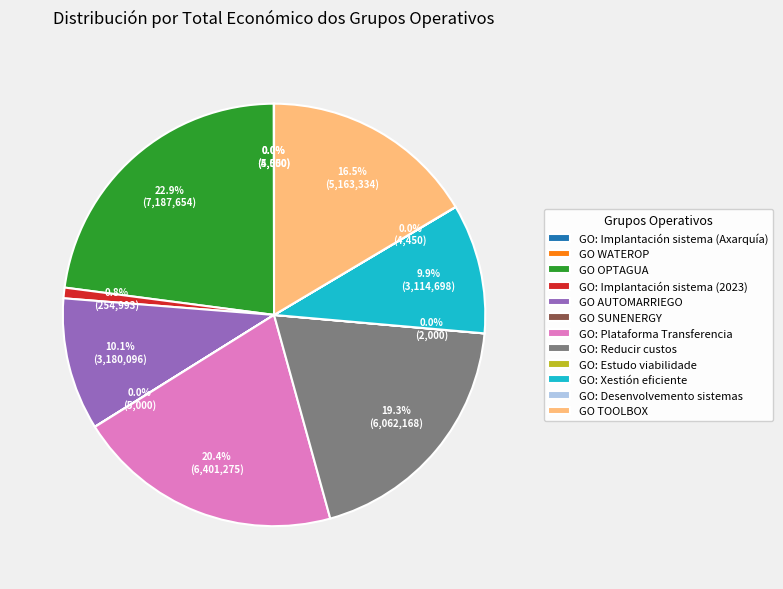

Which slice is the largest?

GO OPTAGUA